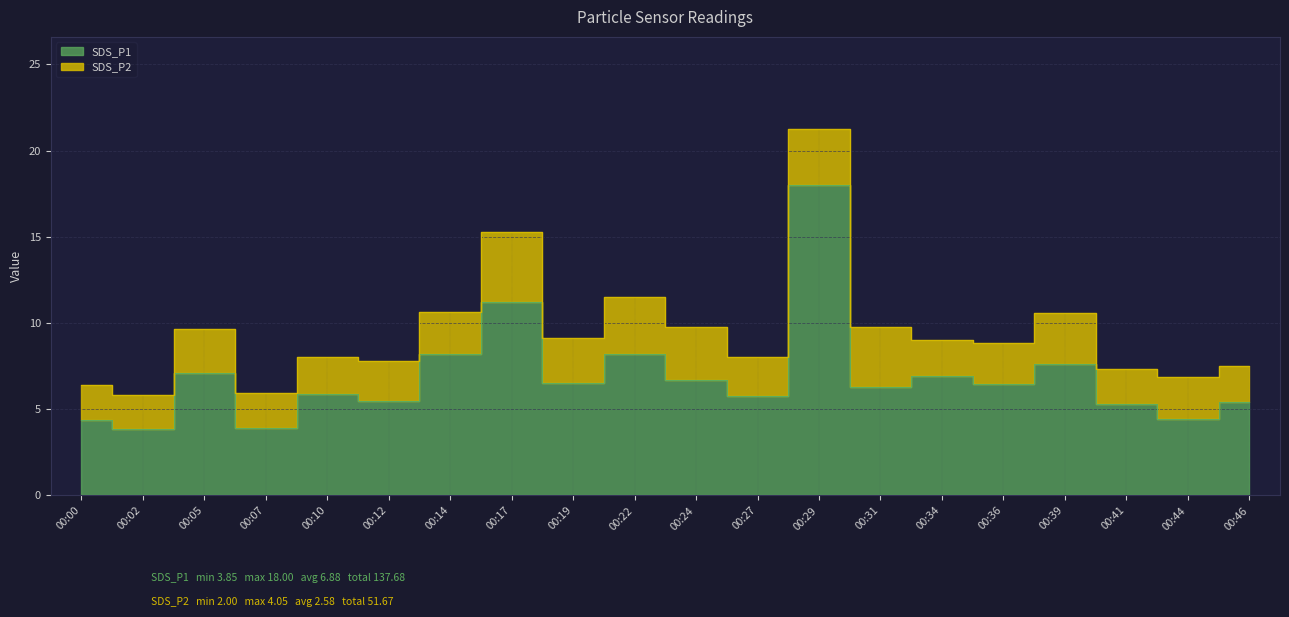

What is the difference between the maximum and minimum values?

14.2